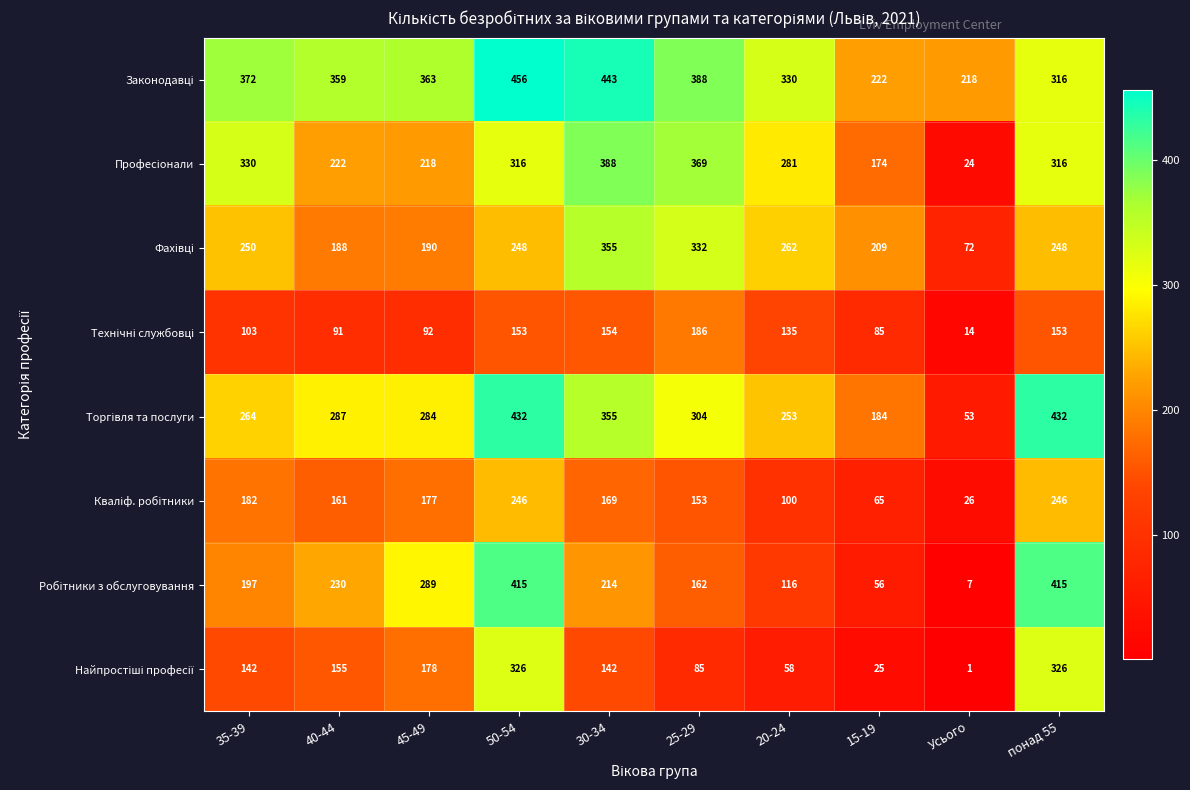

At how many categories does at least one series exceed 63?

10